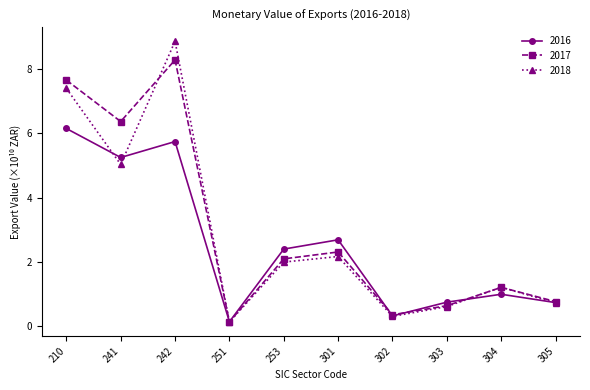

What is the difference between the maximum and minimum values in the 2016 series?

6.0